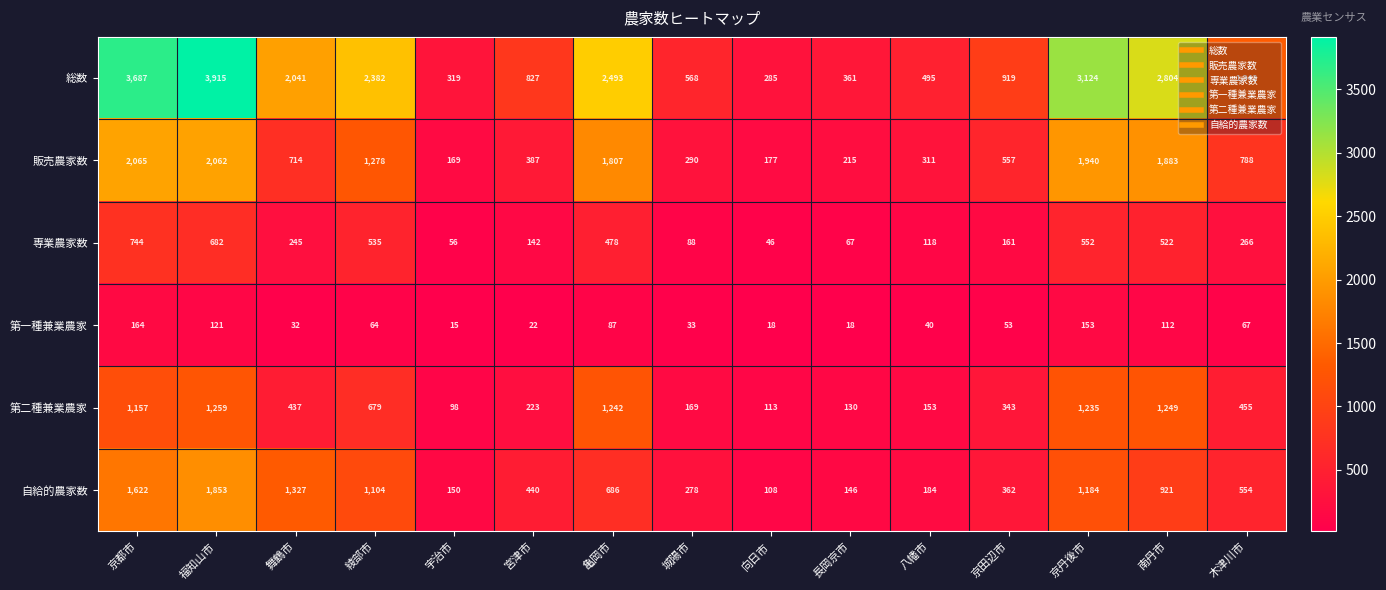

At how many categories does at least one series exceed 317?

14